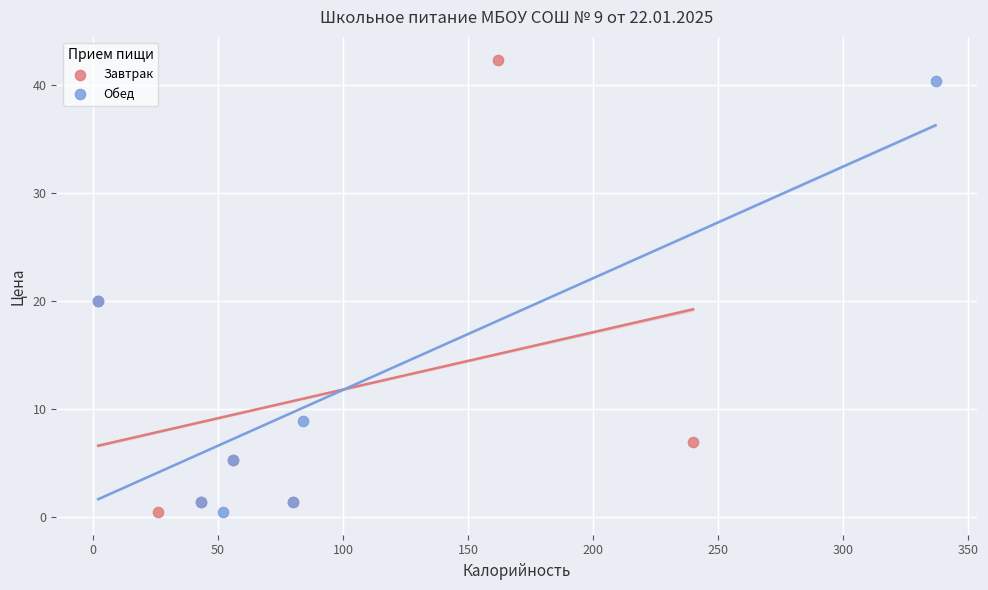

Which series has the widest spread of Y values?

Завтрак